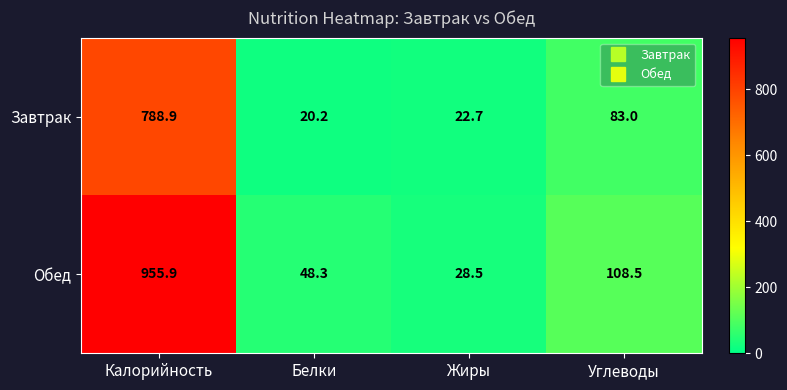

At which label does Обед reach its minimum?

Жиры